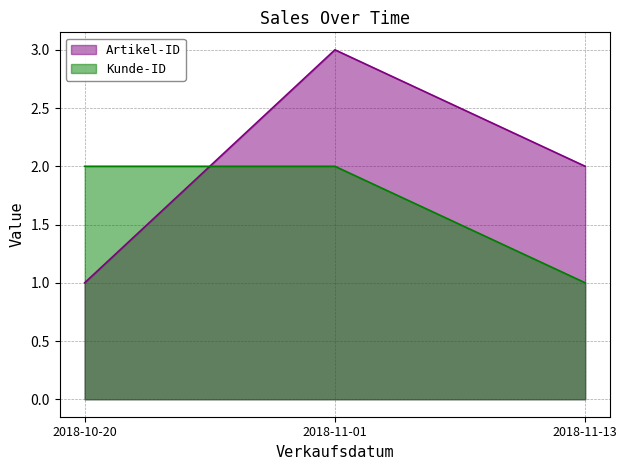

Between 2018-10-20 and 2018-11-13, which series saw the biggest shift?

Artikel-ID